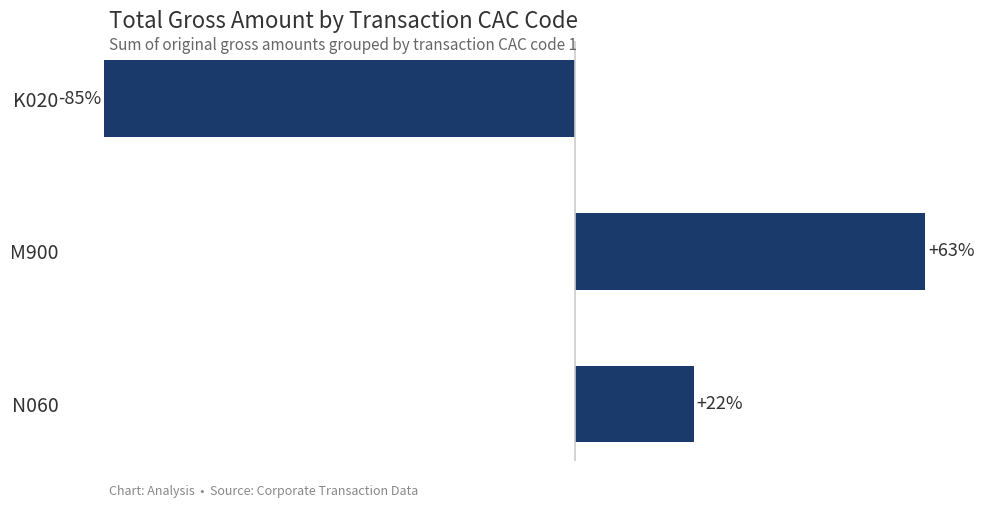

Which label corresponds to the largest value in the chart?

M900